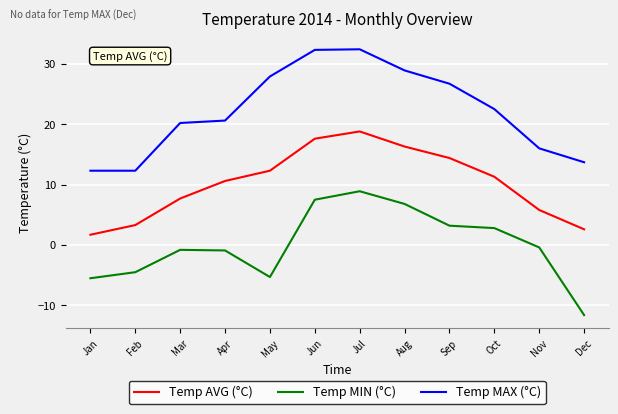

What is the difference between the second highest and minimum values in the Temp MIN (°C) series?

19.1